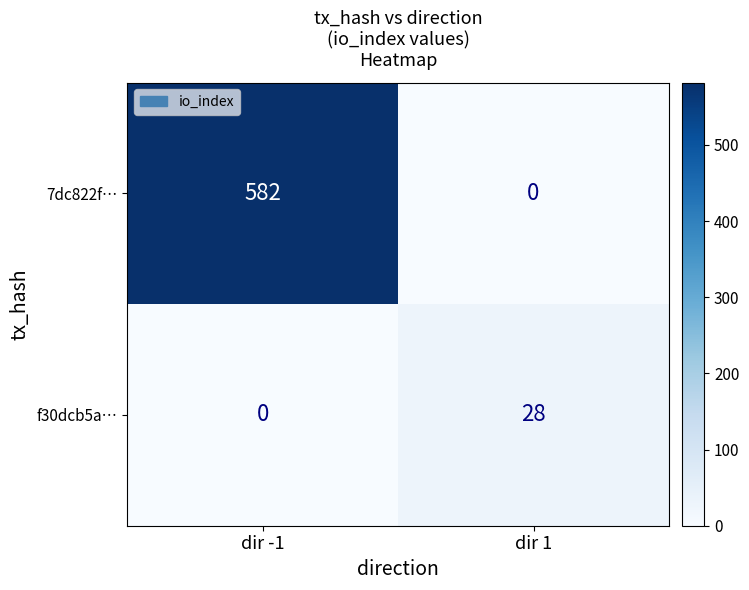

What is the sum of the f30dcb5a… values at dir 1 and dir -1?

28